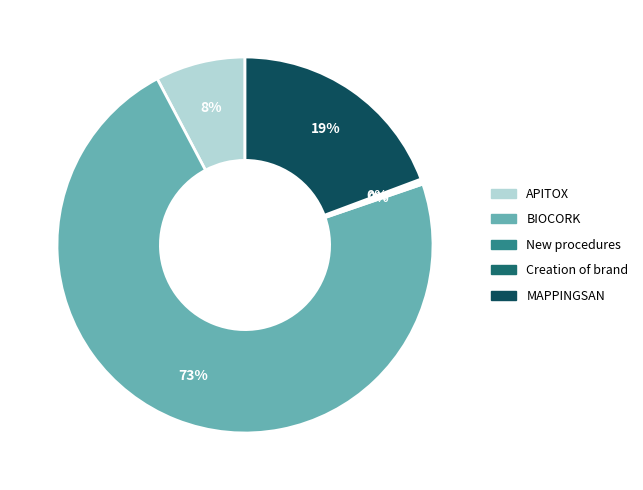

Is it true that BIOCORK is 73% of the pie?

True